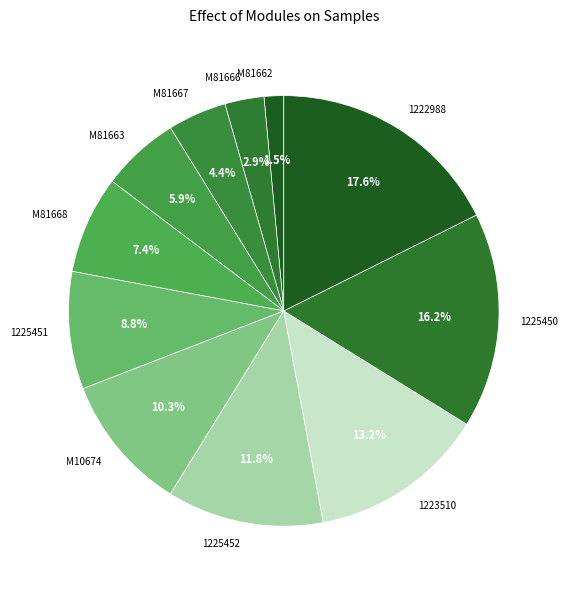

To the nearest percent, what is the difference between the 1225450 and M81662 slice percentages?

15%